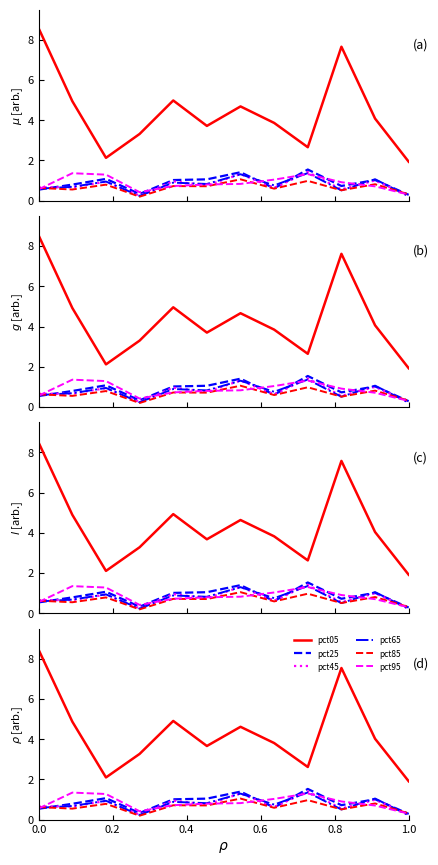

What is the value of the pct05 point at the 1st from the left?

8.4